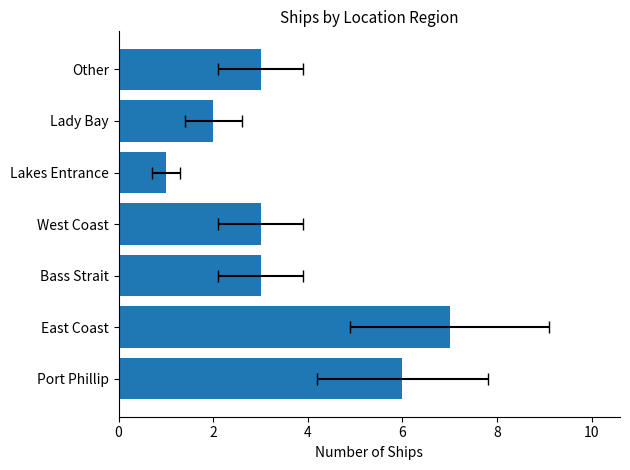

What is the change in value from Port Phillip to West Coast?

-3